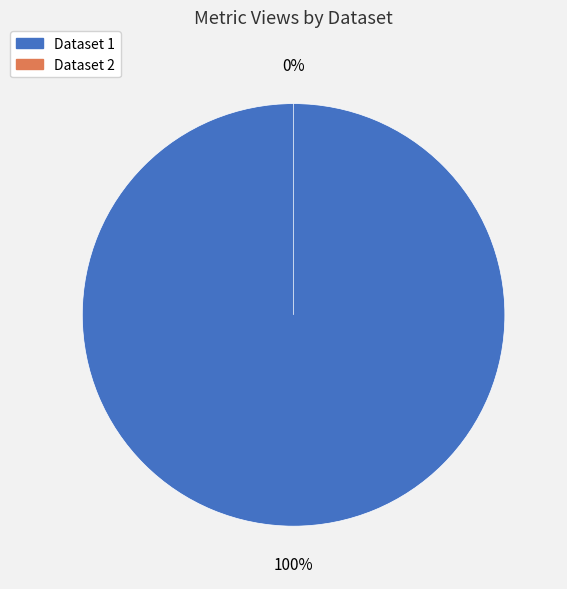

Is 60d201f80781901de8633283 the majority of the pie?

Yes